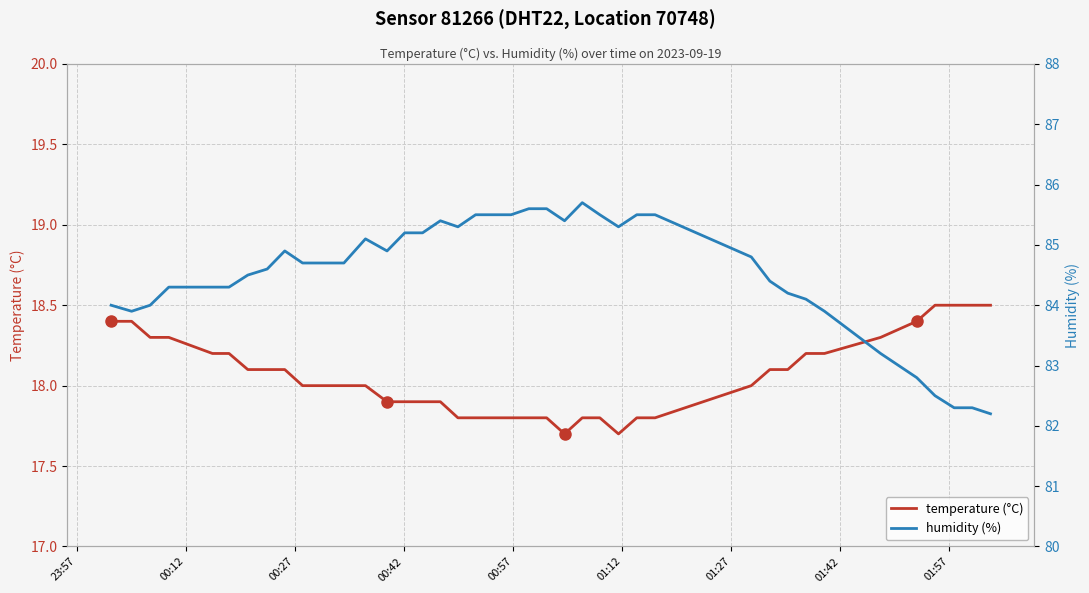

What is the maximum value shown in the chart?

85.7